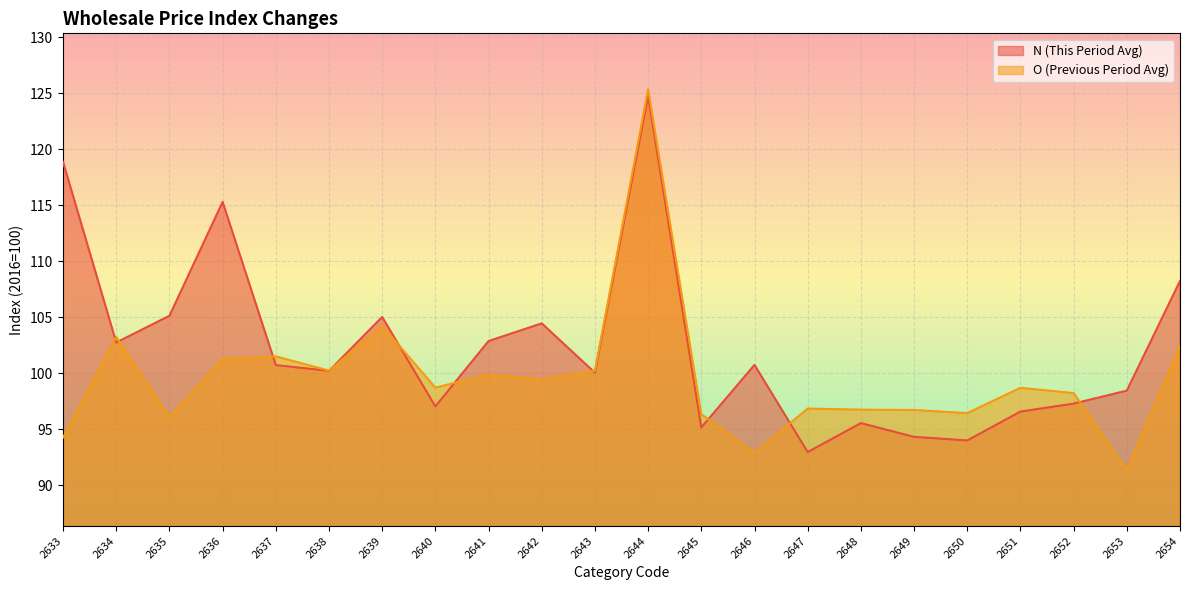

In O, how many points are lower than both neighbors (excluding endpoints)?

7